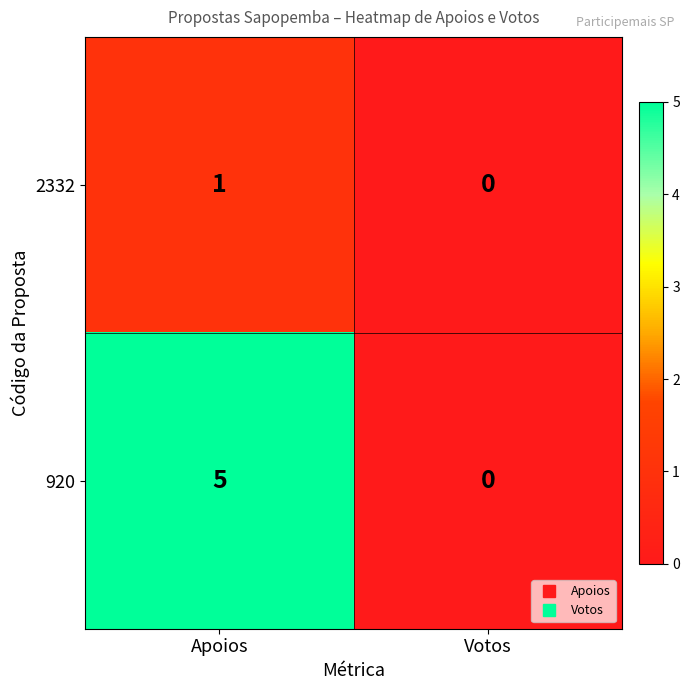

True or false: 2332 has a value of 1 at Apoios.

True